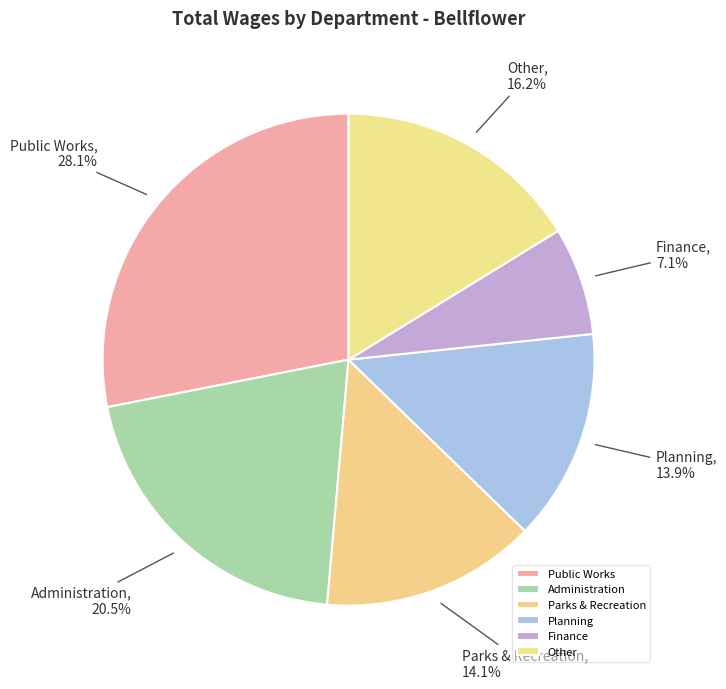

How many segments does this pie chart have?

6